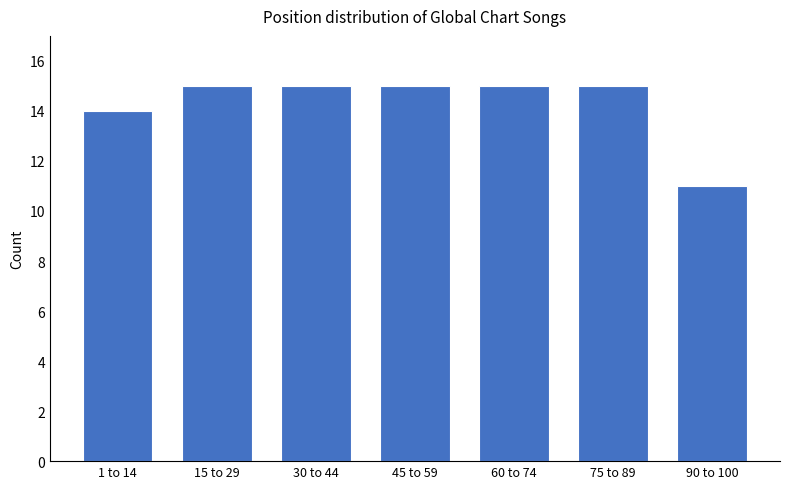

Reading left to right, list all the values displayed in this chart.

1 to 14=14	15 to 29=15	30 to 44=15	45 to 59=15	60 to 74=15	75 to 89=15	90 to 100=11